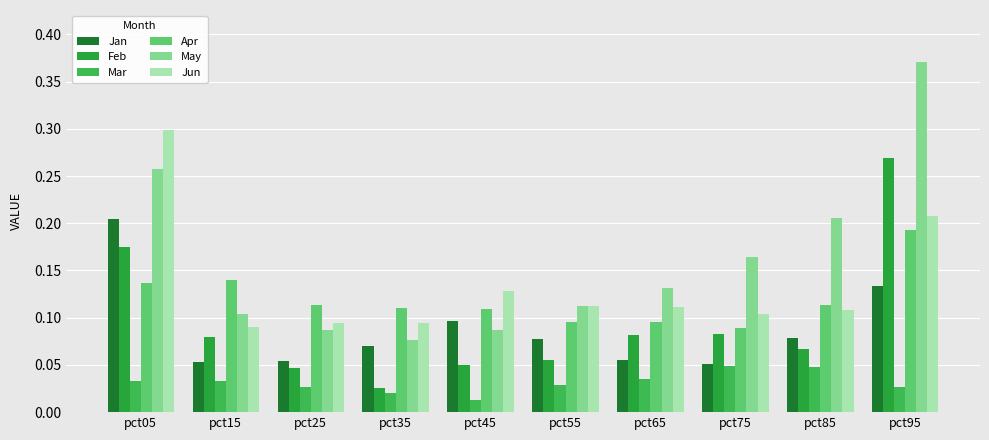

Count the number of data series in this chart.

6